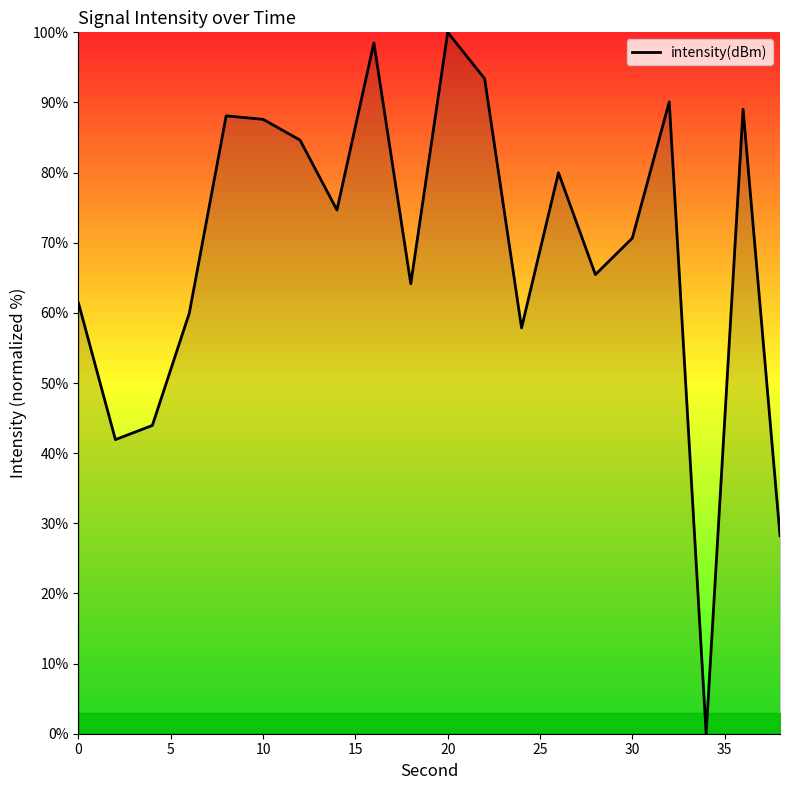

How many lines are shown in the chart?

1